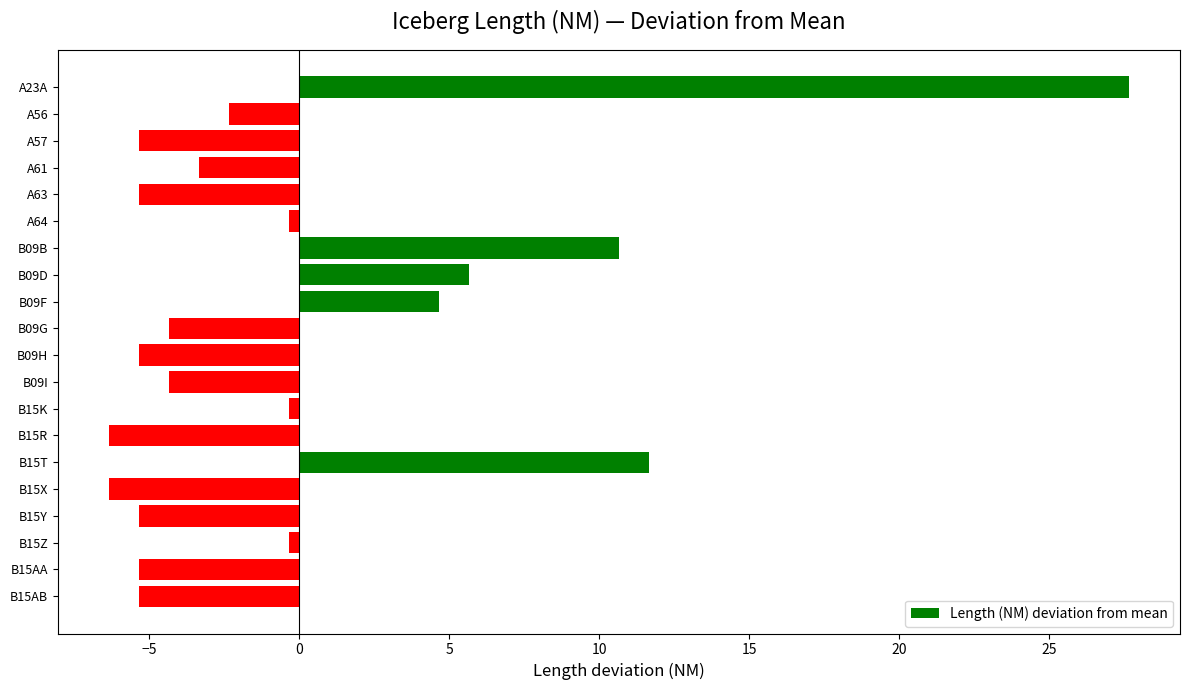

How many positive values are there?

5